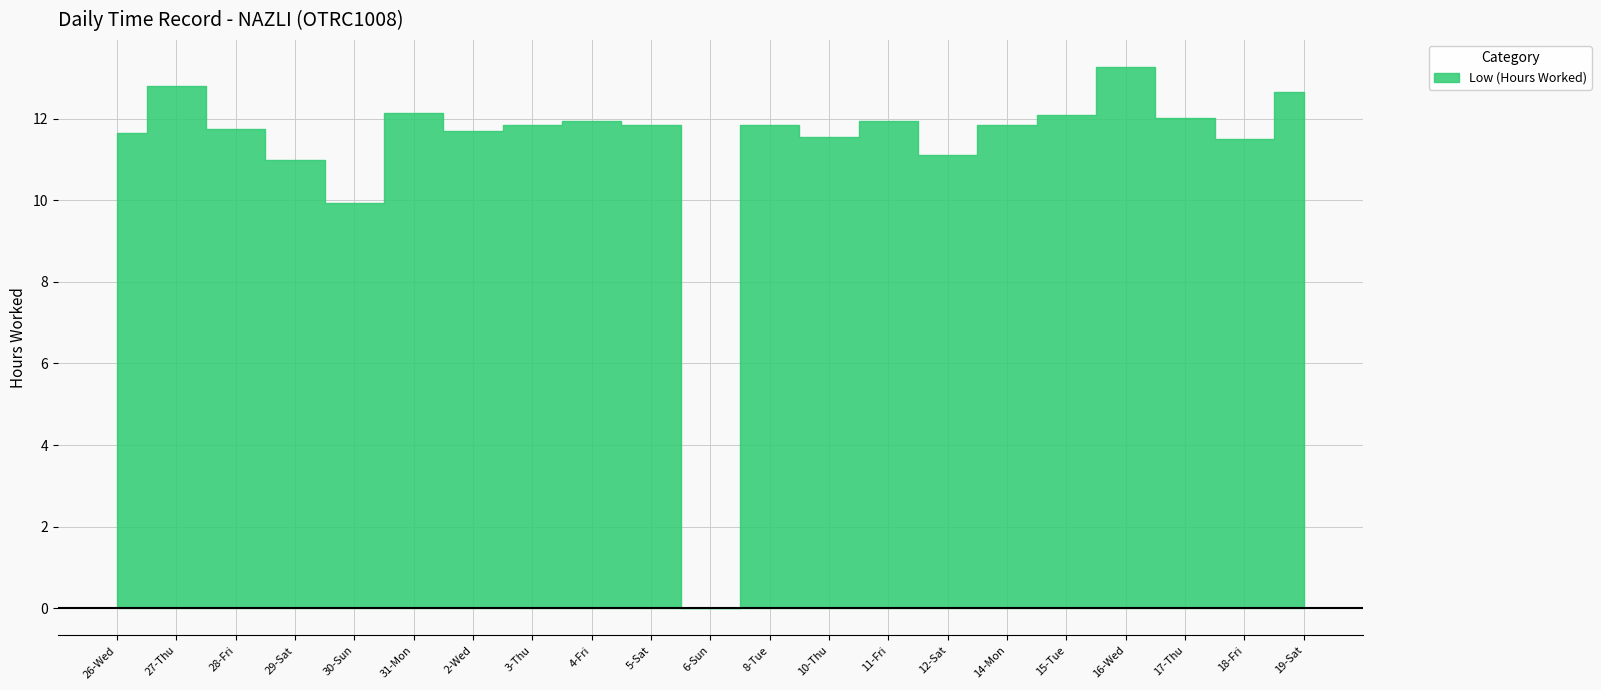

At which category is the sum across all series the highest?

16-Wed